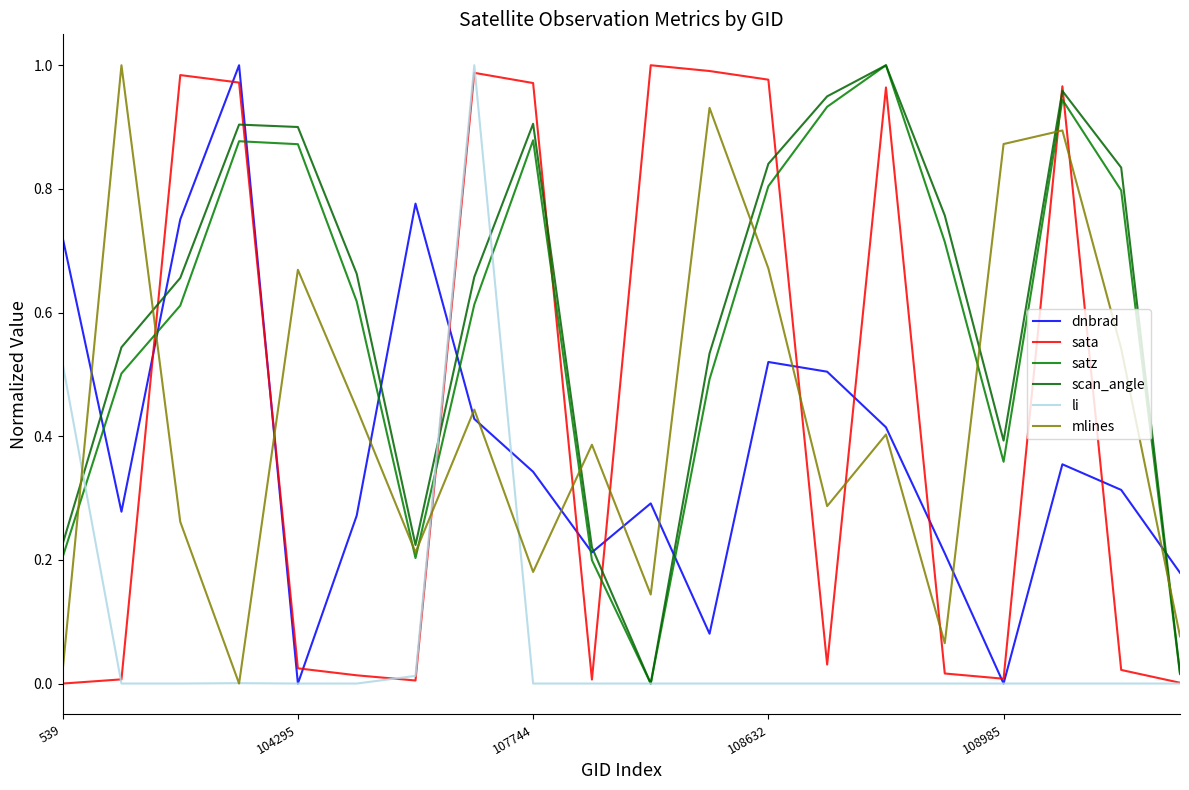

Reading left to right, list all the values displayed in this chart.

dnbrad: 0.7	0.3	0.8	1.0	0.0	0.3	0.8	0.4	0.3	0.2	0.3	0.1	0.5	0.5	0.4	0.2	0.0	0.4	0.3	0.2
sata: 0.0	0.0	1.0	1.0	0.0	0.0	0.0	1.0	1.0	0.0	1.0	1.0	1.0	0.0	1.0	0.0	0.0	1.0	0.0	0.0
satz: 0.2	0.5	0.6	0.9	0.9	0.6	0.2	0.6	0.9	0.2	0.0	0.5	0.8	0.9	1.0	0.7	0.4	0.9	0.8	0.0
scan_angle: 0.2	0.5	0.7	0.9	0.9	0.7	0.2	0.7	0.9	0.2	0.0	0.5	0.8	0.9	1.0	0.8	0.4	1.0	0.8	0.0
li: 0.5	0.0	0.0	0.0	0.0	0.0	0.0	1.0	0.0	0.0	0.0	0.0	0.0	0.0	0.0	0.0	0.0	0.0	0.0	0.0
mlines: 0.0	1.0	0.3	0.0	0.7	0.4	0.2	0.4	0.2	0.4	0.1	0.9	0.7	0.3	0.4	0.1	0.9	0.9	0.5	0.1